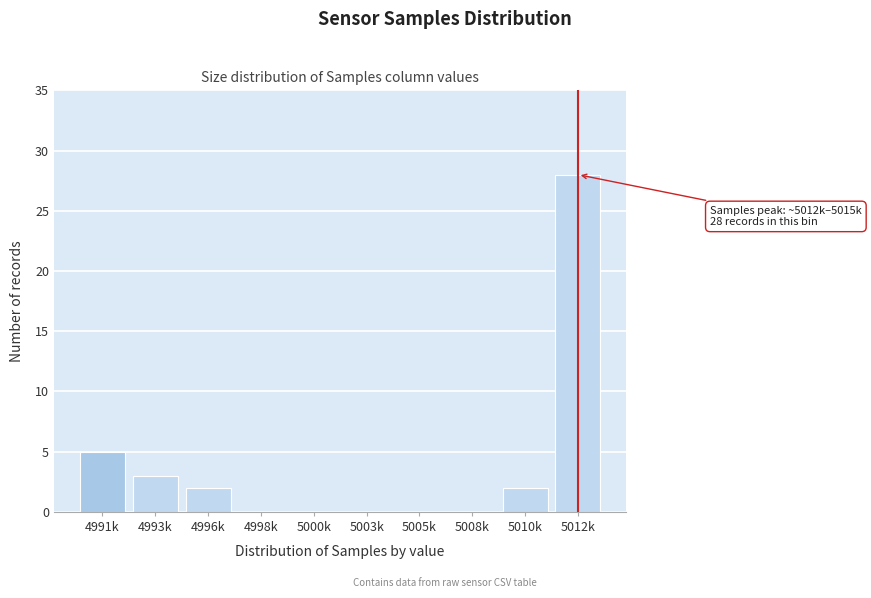

Reading left to right, what are all the values shown in this chart?

4991k=5	4993k=3	4996k=2	4998k=0	5000k=0	5003k=0	5005k=0	5008k=0	5010k=2	5012k=28